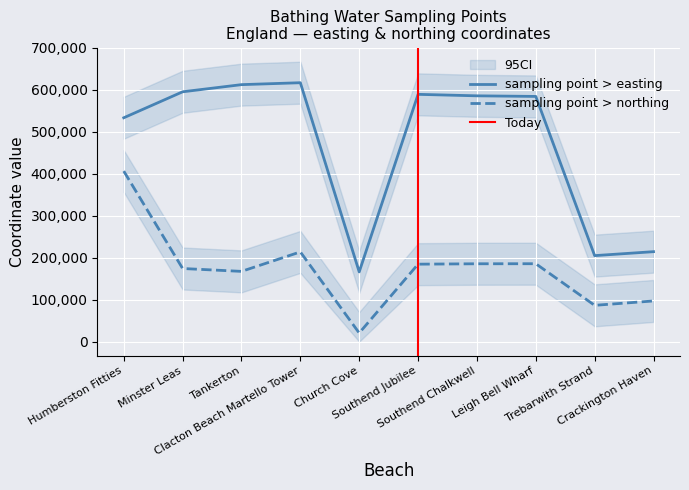

Which series has the largest total across all categories?

sampling point > easting